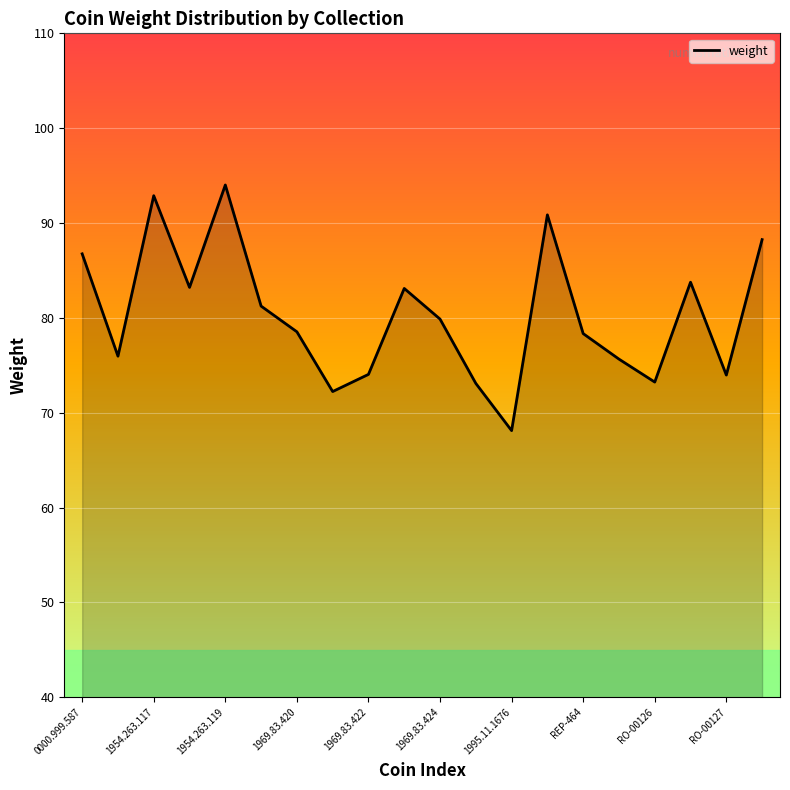

What is the minimum value shown in the chart?

68.1